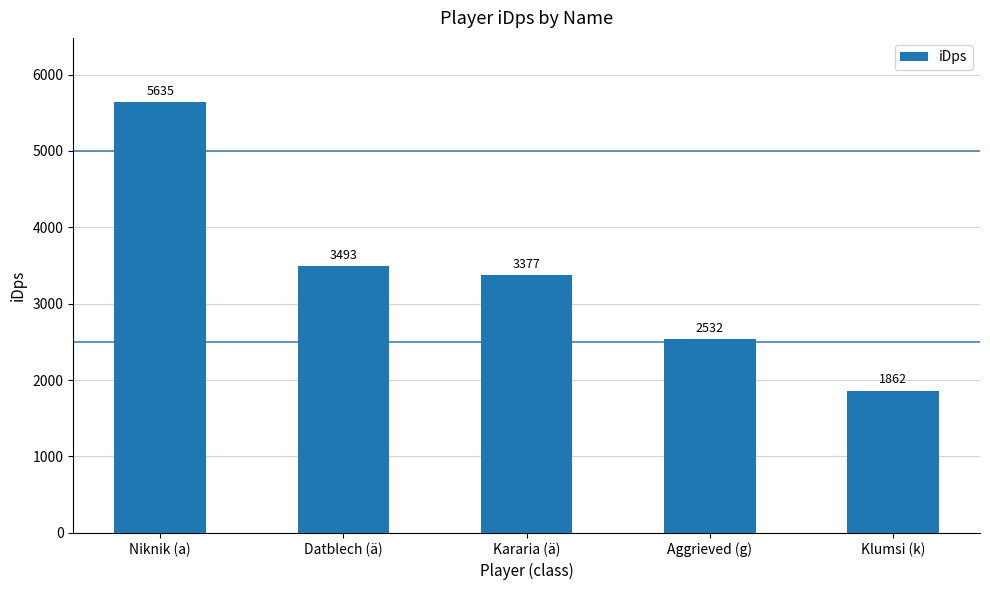

What is the average value?

3379.8